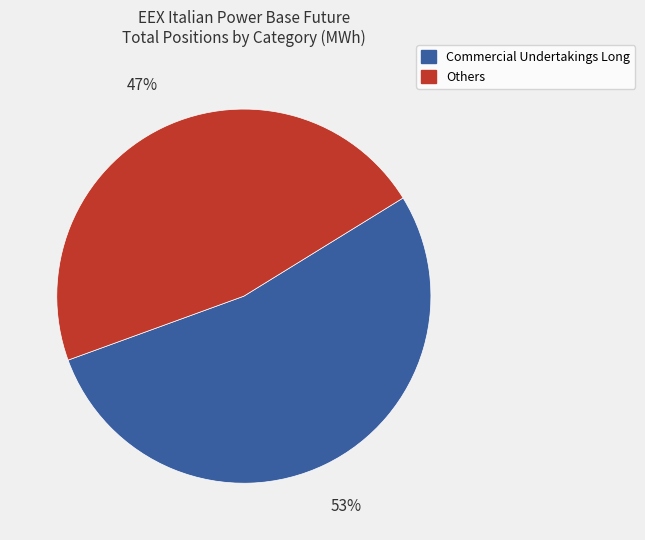

Is there a majority slice in this chart?

Yes